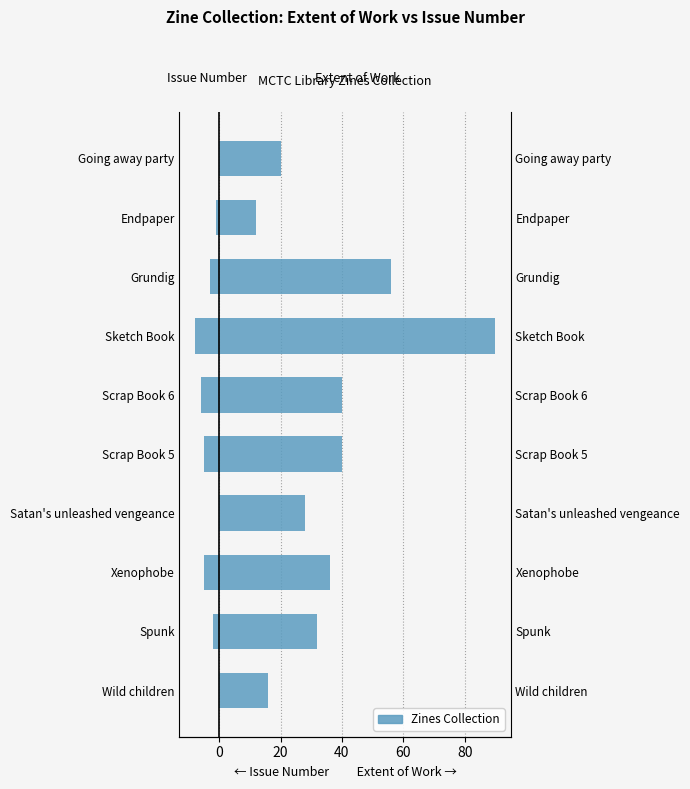

Rank the series by their maximum value, from highest to lowest.

Extent of Work, Issue Number